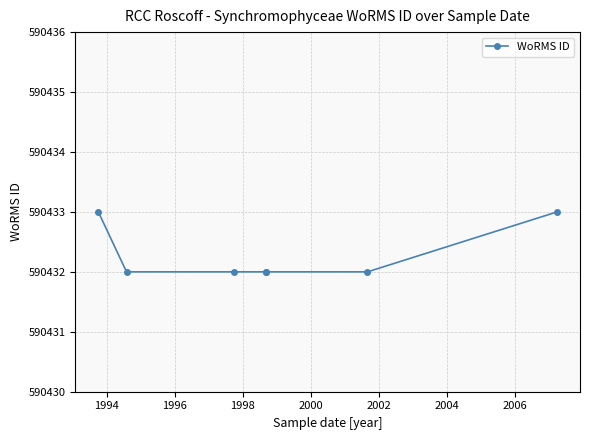

True or false: there are more than 0 points higher than both neighbors.

False